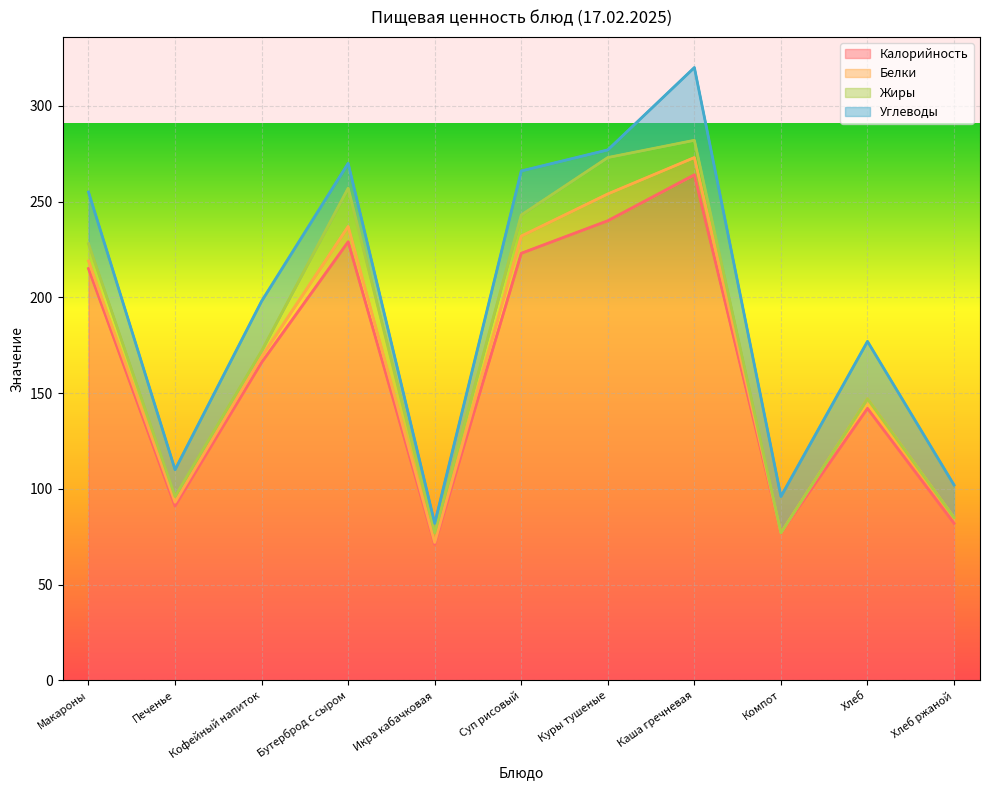

Reading right to left, transcribe all the data shown in this chart.

Калорийность: Хлеб ржаной=82	Хлеб=142	Компот=77	Каша гречневая=264	Куры тушеные=240	Суп рисовый=223	Икра кабачковая=71	Бутерброд с сыром=229	Кофейный напиток=166	Печенье=91	Макароны=215
Белки: Хлеб ржаной=85	Хлеб=147	Компот=77	Каша гречневая=273	Куры тушеные=254	Суп рисовый=232	Икра кабачковая=72	Бутерброд с сыром=237	Кофейный напиток=169	Печенье=93	Макароны=219
Жиры: Хлеб ржаной=85	Хлеб=147	Компот=77	Каша гречневая=282	Куры тушеные=273	Суп рисовый=243	Икра кабачковая=77	Бутерброд с сыром=257	Кофейный напиток=172	Печенье=96	Макароны=228
Углеводы: Хлеб ржаной=102	Хлеб=177	Компот=96	Каша гречневая=320	Куры тушеные=277	Суп рисовый=266	Икра кабачковая=82	Бутерброд с сыром=270	Кофейный напиток=198	Печенье=110	Макароны=255